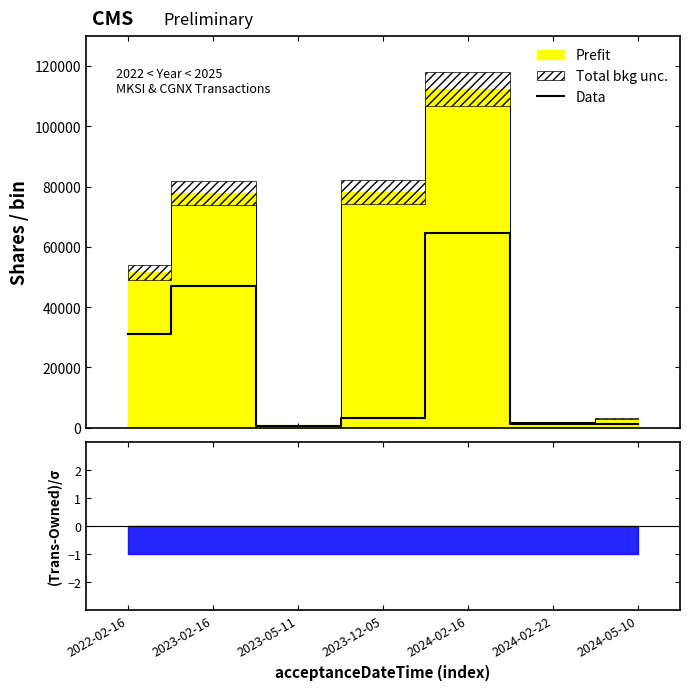

Which category has the lowest value across all series?

2023-05-11